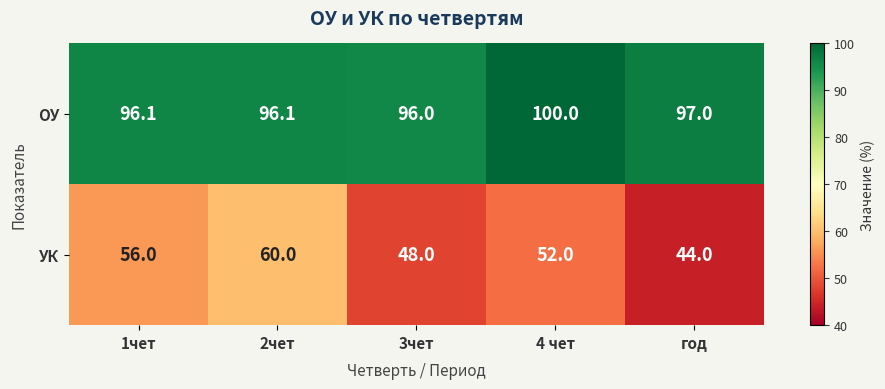

The value of УК at 2чет is 60.0. True or false?

True